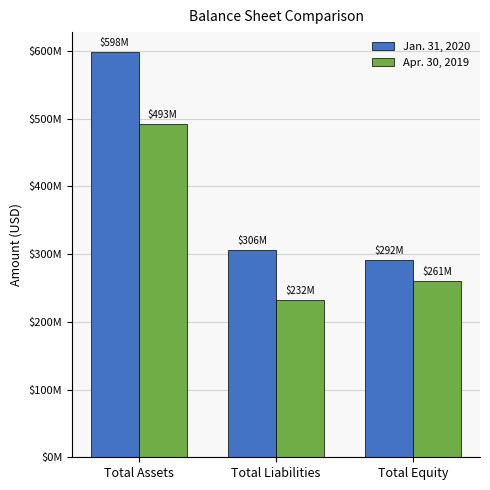

At how many categories does at least one series exceed 256798650?

3